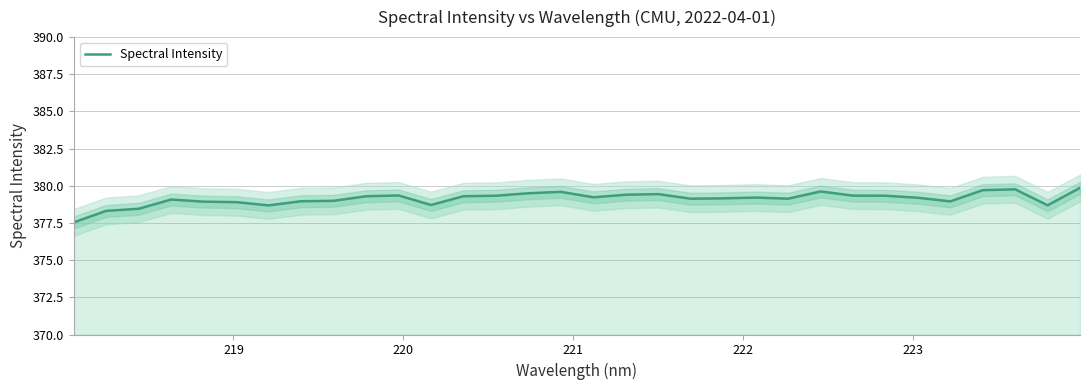

Reading left to right, what are all the values shown in this chart?

377.5	378.3	378.5	379.1	378.9	378.9	378.7	379.0	379.0	379.3	379.4	378.7	379.3	379.3	379.5	379.6	379.2	379.4	379.4	379.1	379.2	379.2	379.1	379.6	379.3	379.3	379.2	379.0	379.7	379.8	378.7	379.9